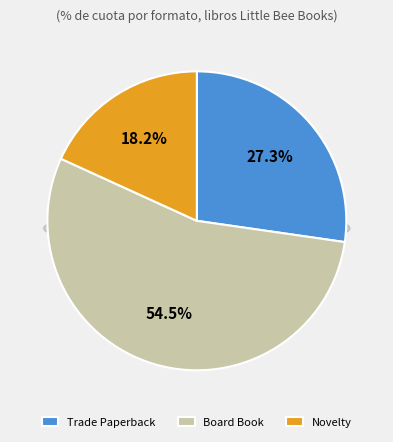

To the nearest percent, what portion does Trade Paperback represent?

27%